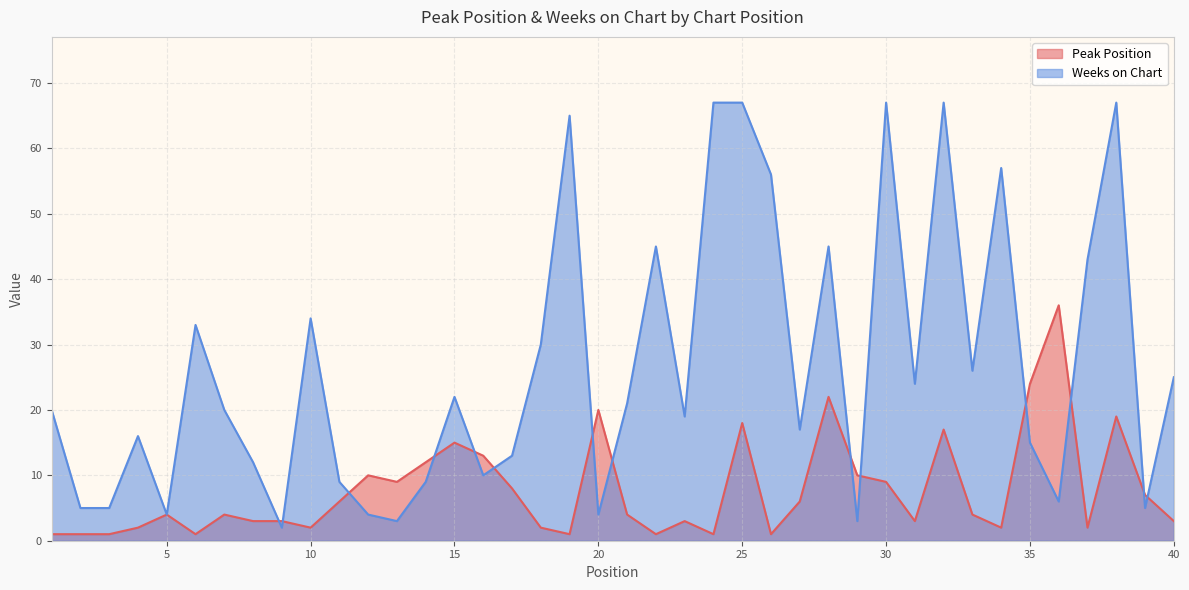

The value of Weeks on Chart at 10 is 18. True or false?

False